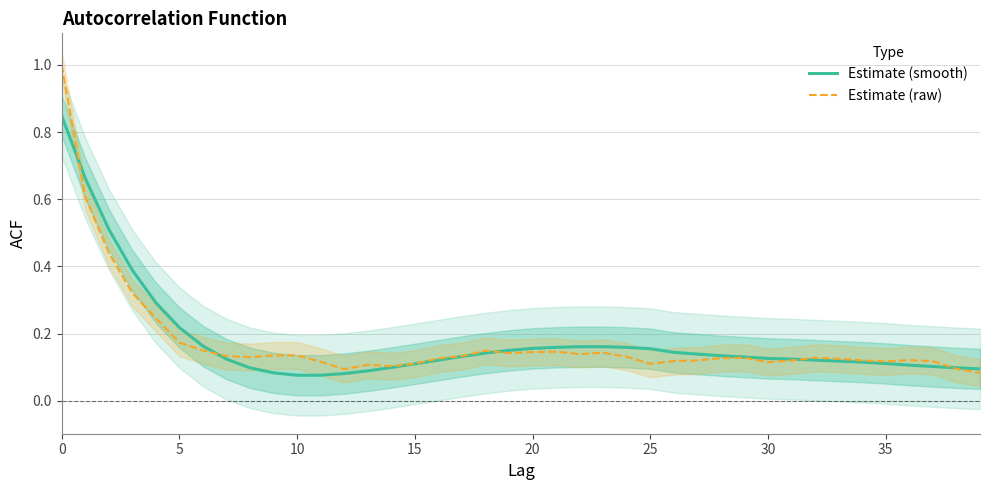

True or false: acf_shown_smooth and acf_shown cross at least once.

True